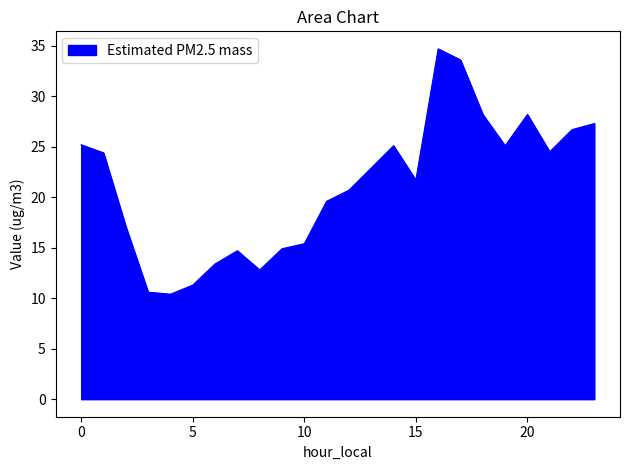

What is the difference between the maximum and minimum values?

24.3